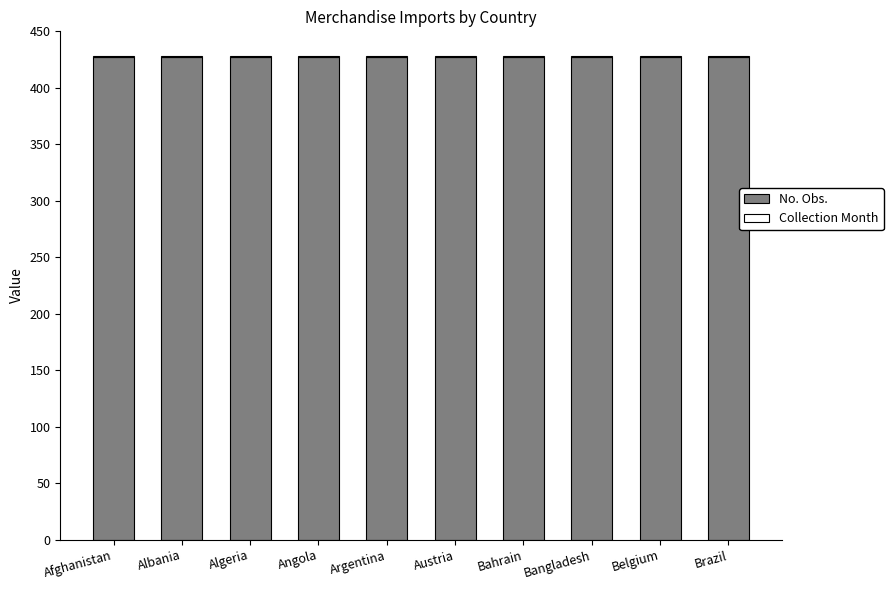

What is the highest value of the No. Obs. series?

427